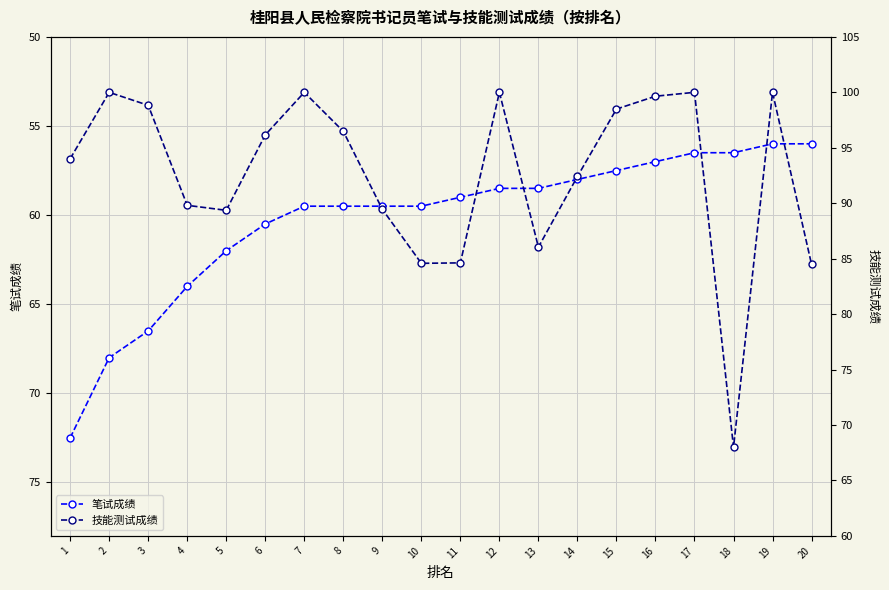

How many series are shown in this chart?

2